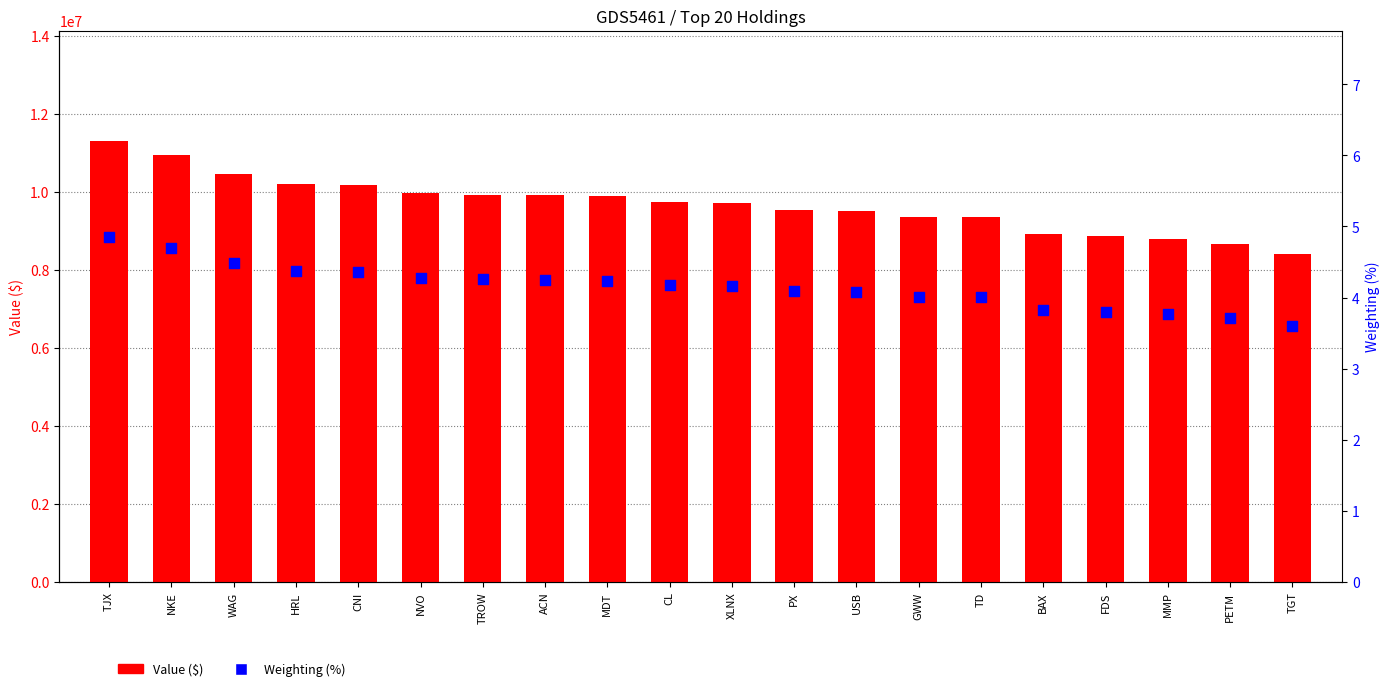

At how many categories does at least one series exceed 10807318?

2